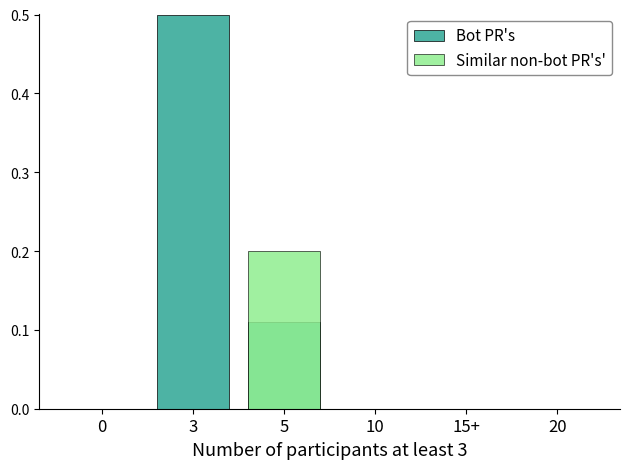

Does the chart contain any negative values?

No